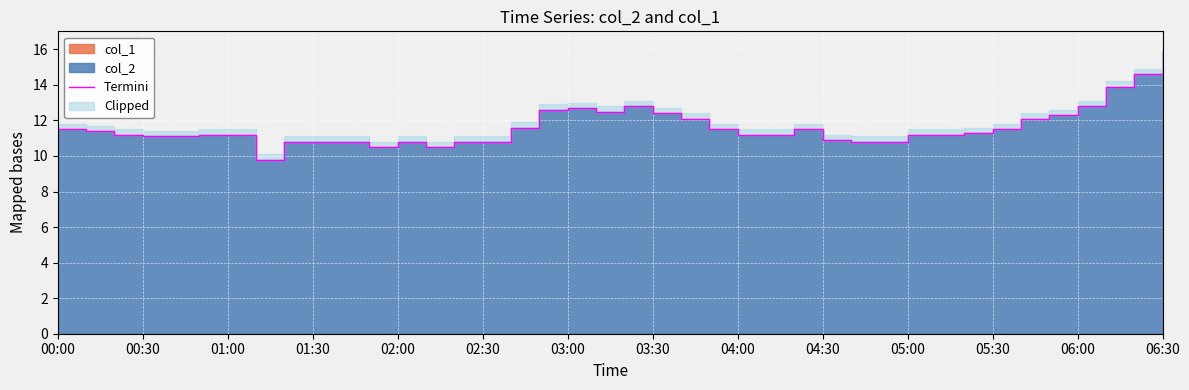

What is the smallest value displayed?

9.8